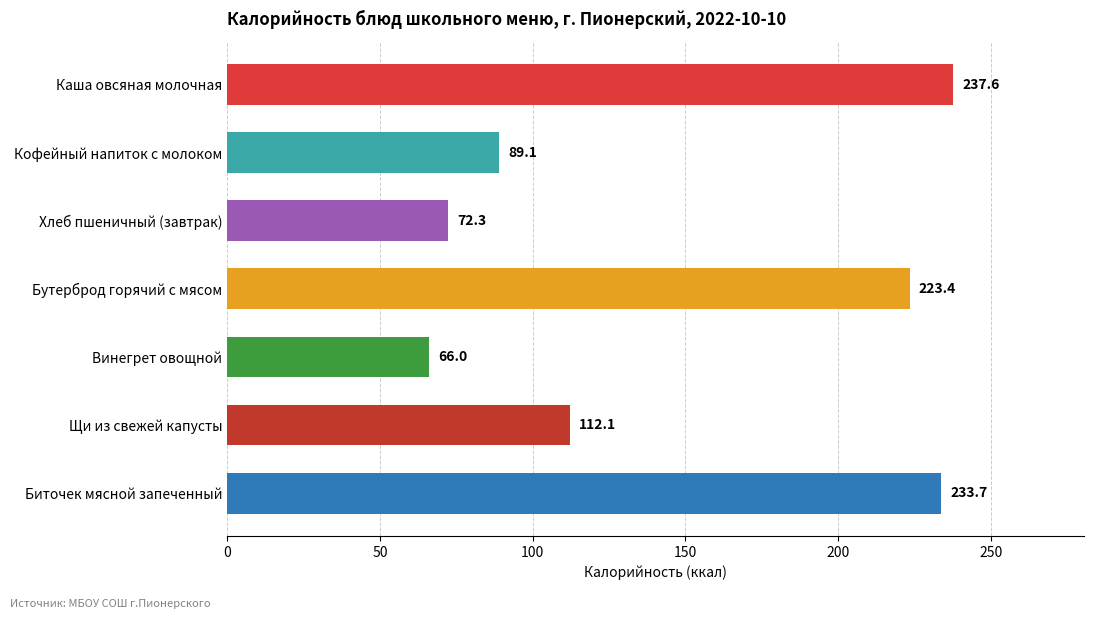

What is the difference between the second highest and minimum values?

167.7